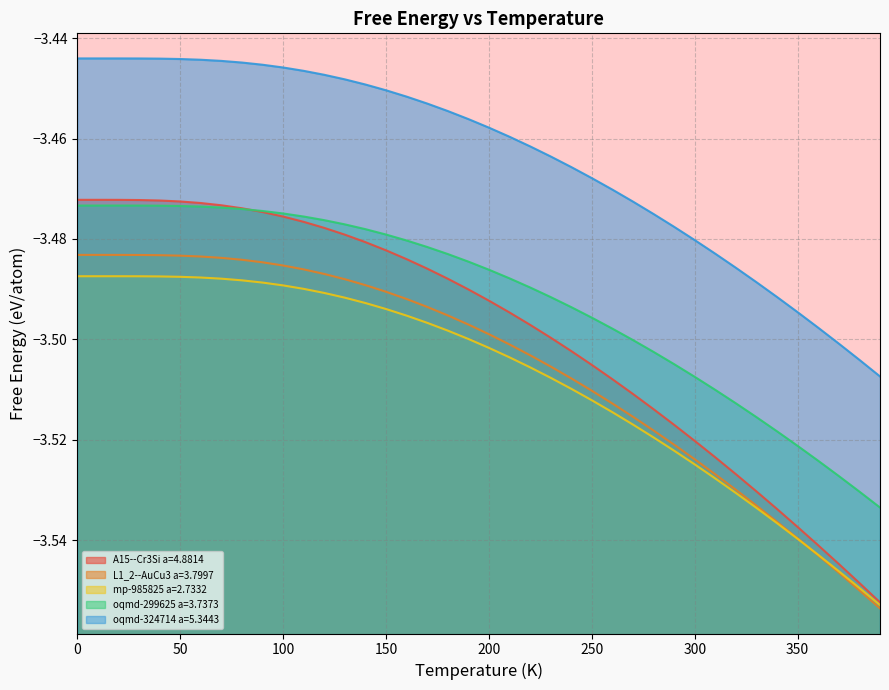

At which category is the sum across all series the highest?

10.0